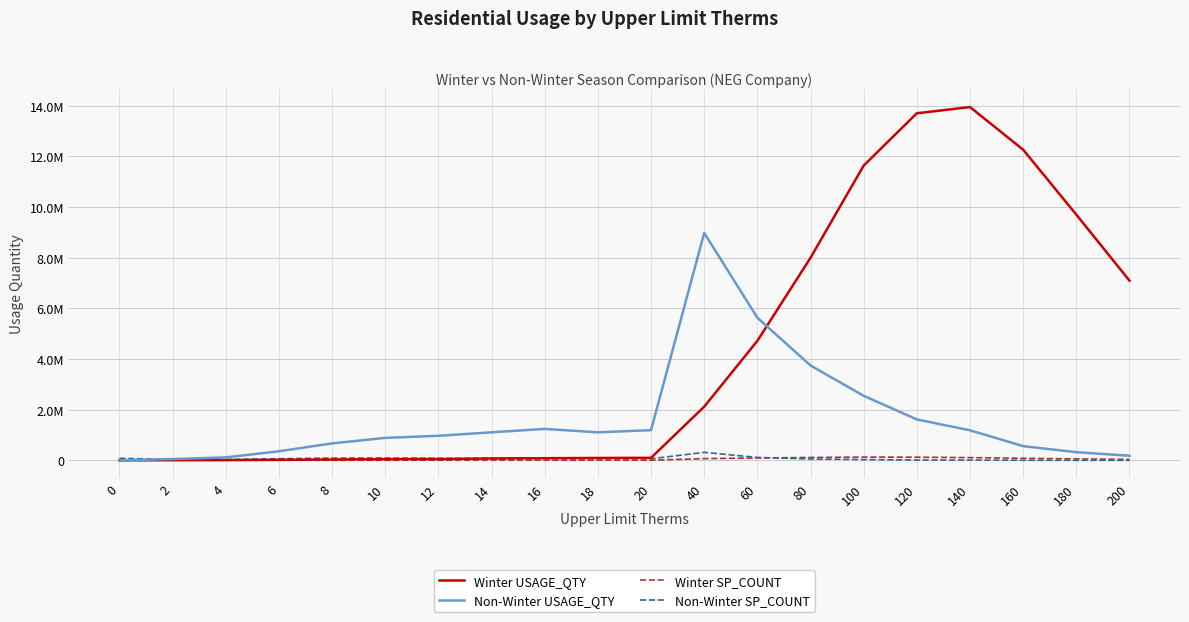

Is this an area chart (filled region under the line)?

No